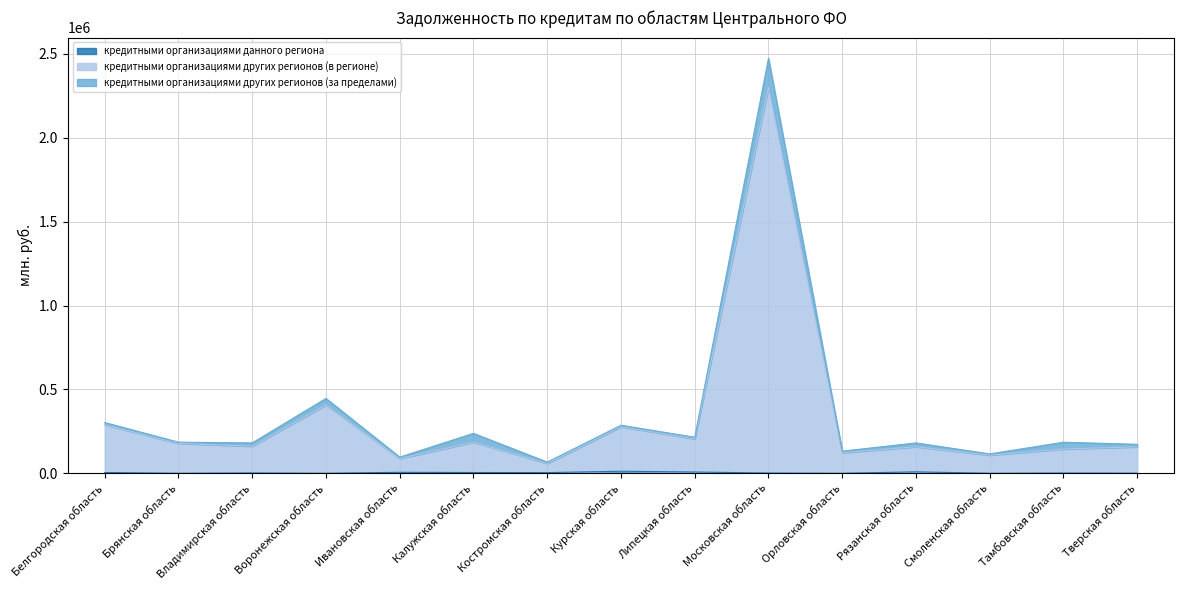

How many values in the кредитными организациями других регионов (в регионе) series exceed 160998?

7